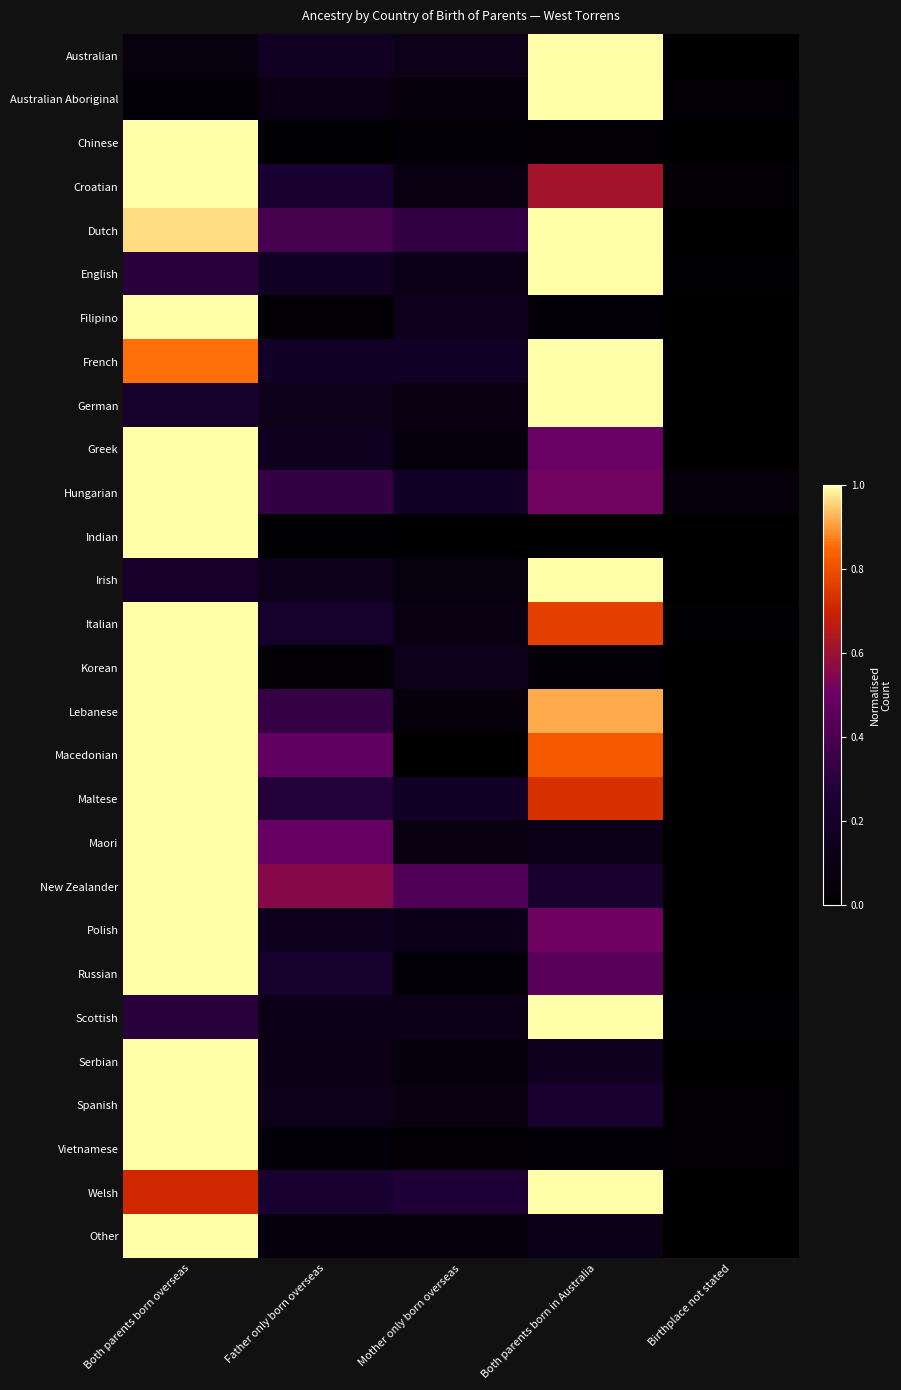

Between Both parents born overseas and Birthplace not stated, which series saw the biggest shift?

Indian